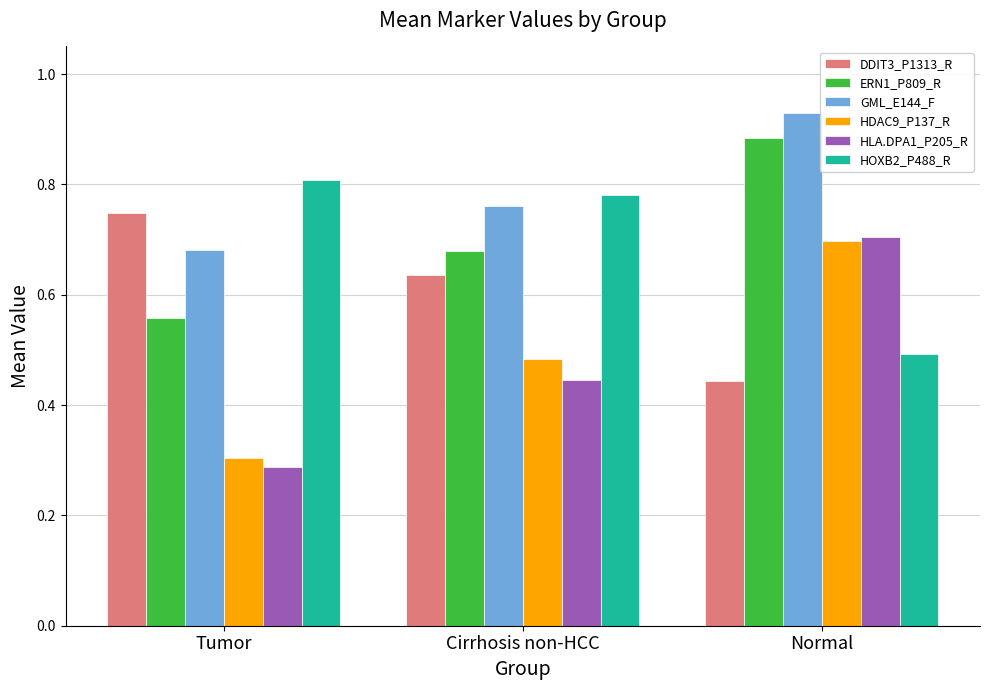

The HLA.DPA1_P205_R series shows 0.7 at Normal. True or false?

True